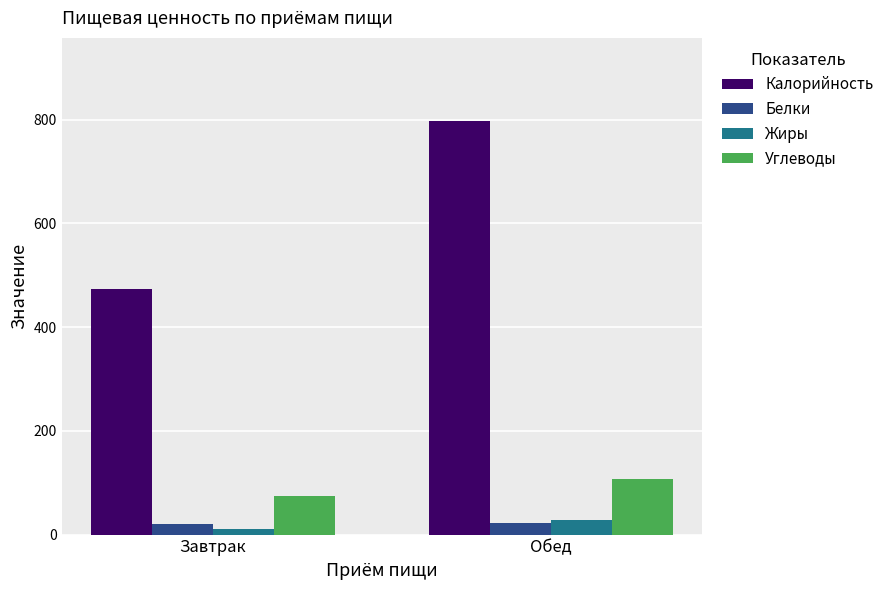

Is the value of Углеводы at Завтрак greater than the value of Жиры at Завтрак?

Yes